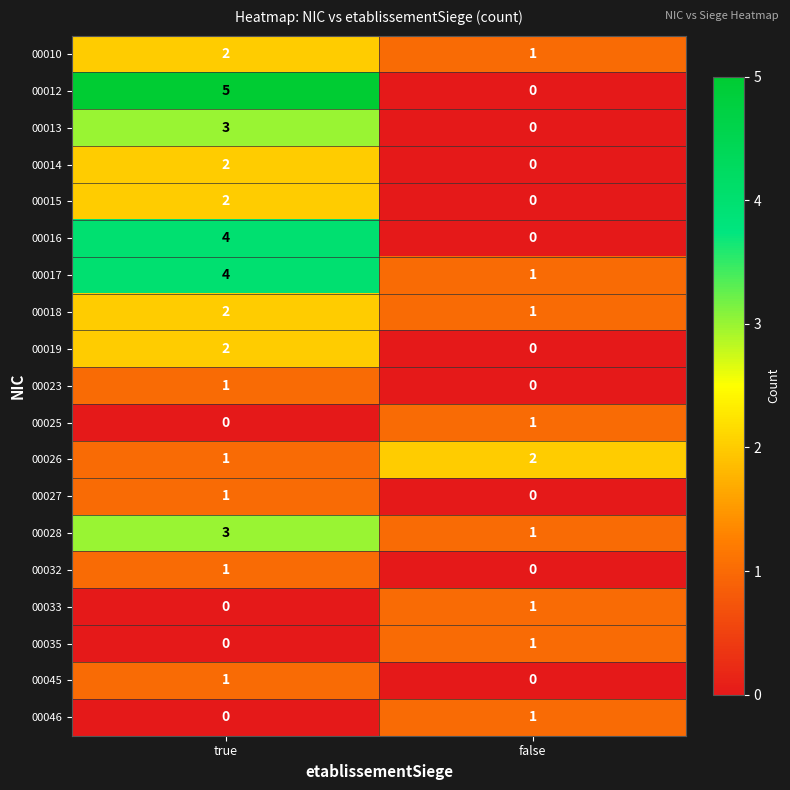

What is the sum of all 00012 values?

5